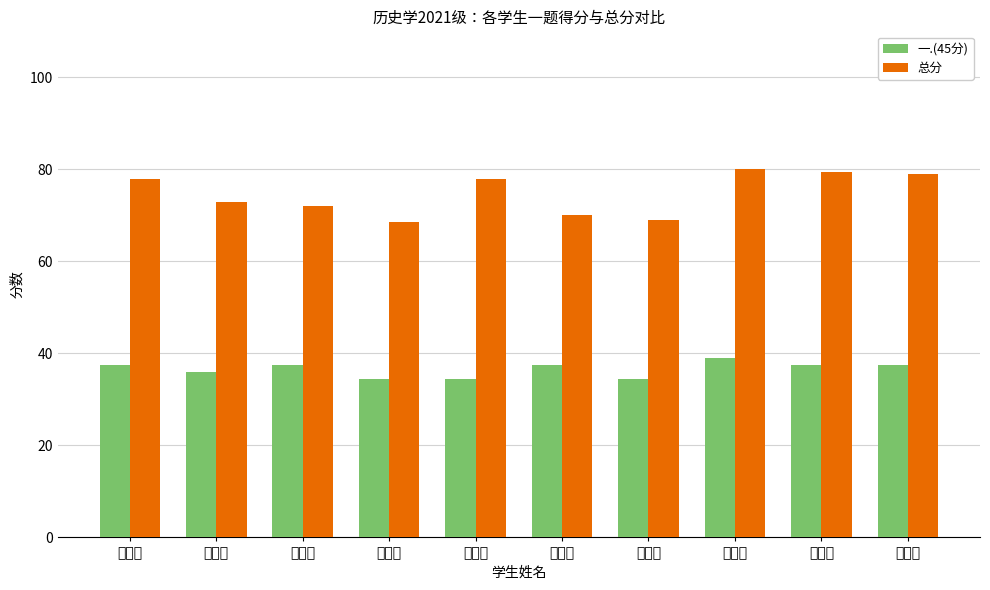

Which series has the largest range (max minus min)?

总分